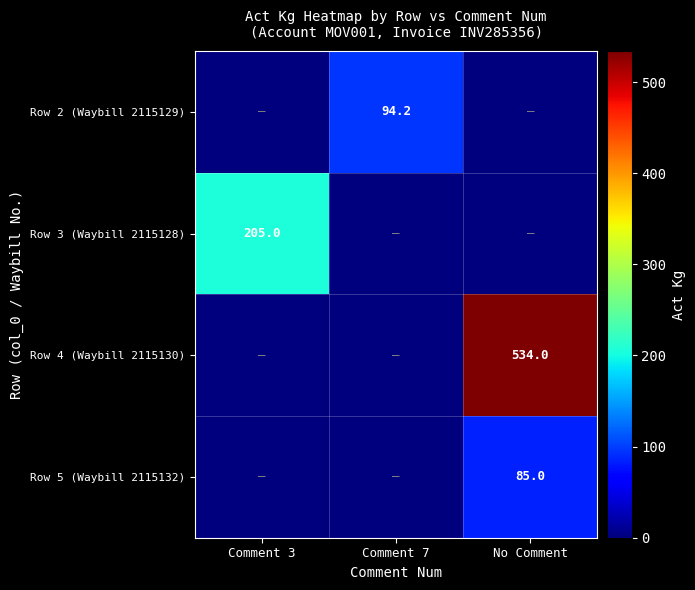

The Row 2 (Waybill 2115129) series shows 152.7 at Comment 7. True or false?

False